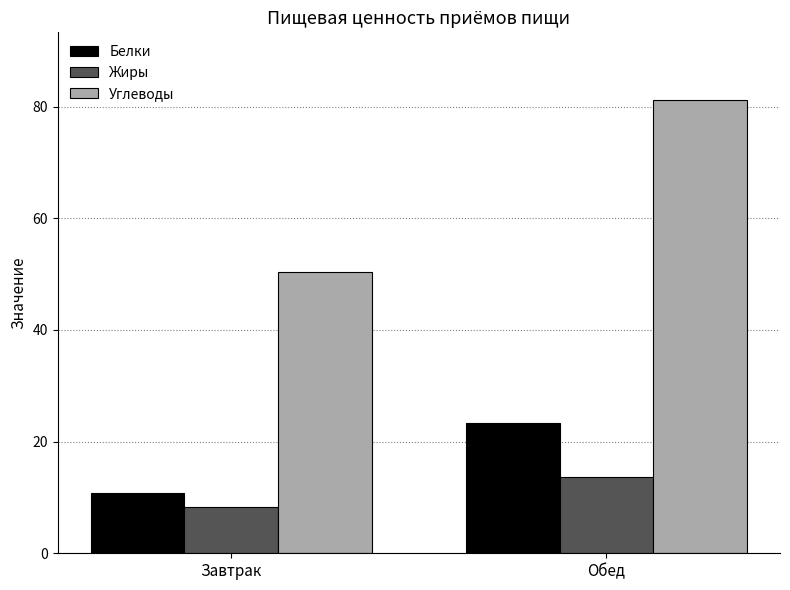

What position from the right is Завтрак?

2